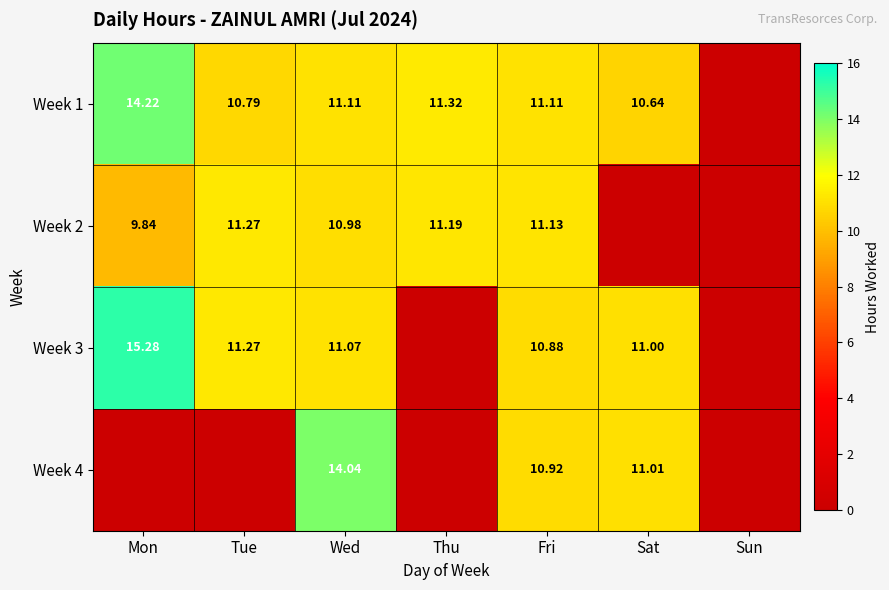

How many values in the Week 2 series are below 10?

3